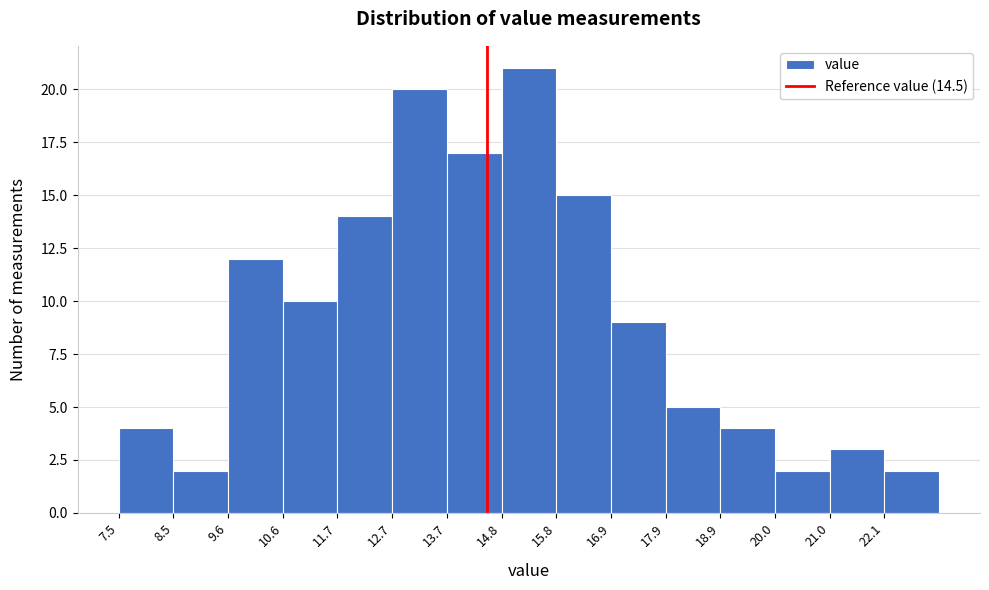

Reading left to right, list every bar in this chart as the range it spans on the x-axis followed by its height. Neither the bar edges nor the heights are printed on the chart, so give them approximately, as read against the axes.

7.50 to 8.54: 4
8.54 to 9.58: 2
9.58 to 10.62: 12
10.62 to 11.66: 10
11.66 to 12.70: 14
12.70 to 13.74: 20
13.74 to 14.78: 17
14.78 to 15.82: 21
15.82 to 16.86: 15
16.86 to 17.90: 9
17.90 to 18.94: 5
18.94 to 19.98: 4
19.98 to 21.02: 2
21.02 to 22.06: 3
22.06 to 23.10: 2